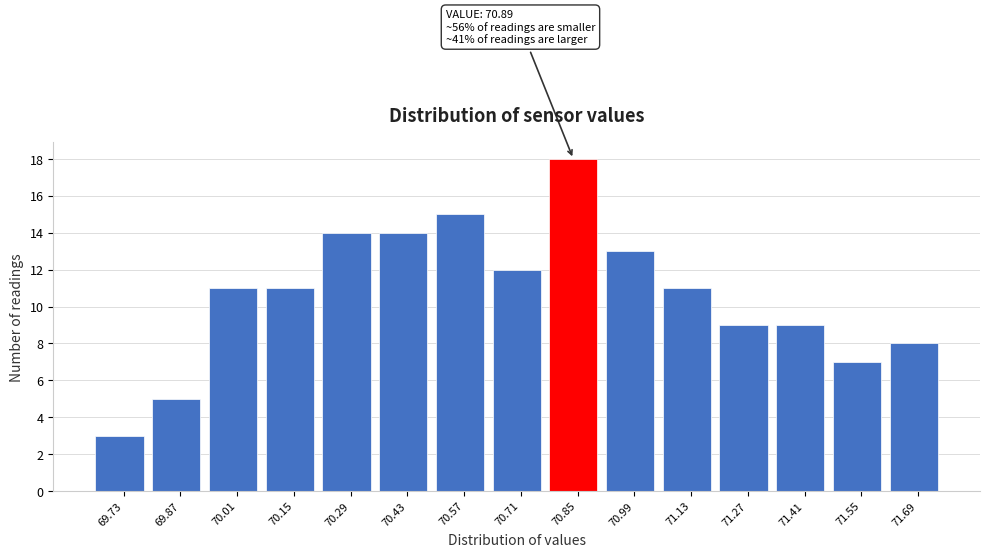

Which range on the x-axis has the tallest bar?

70.78 to 70.92